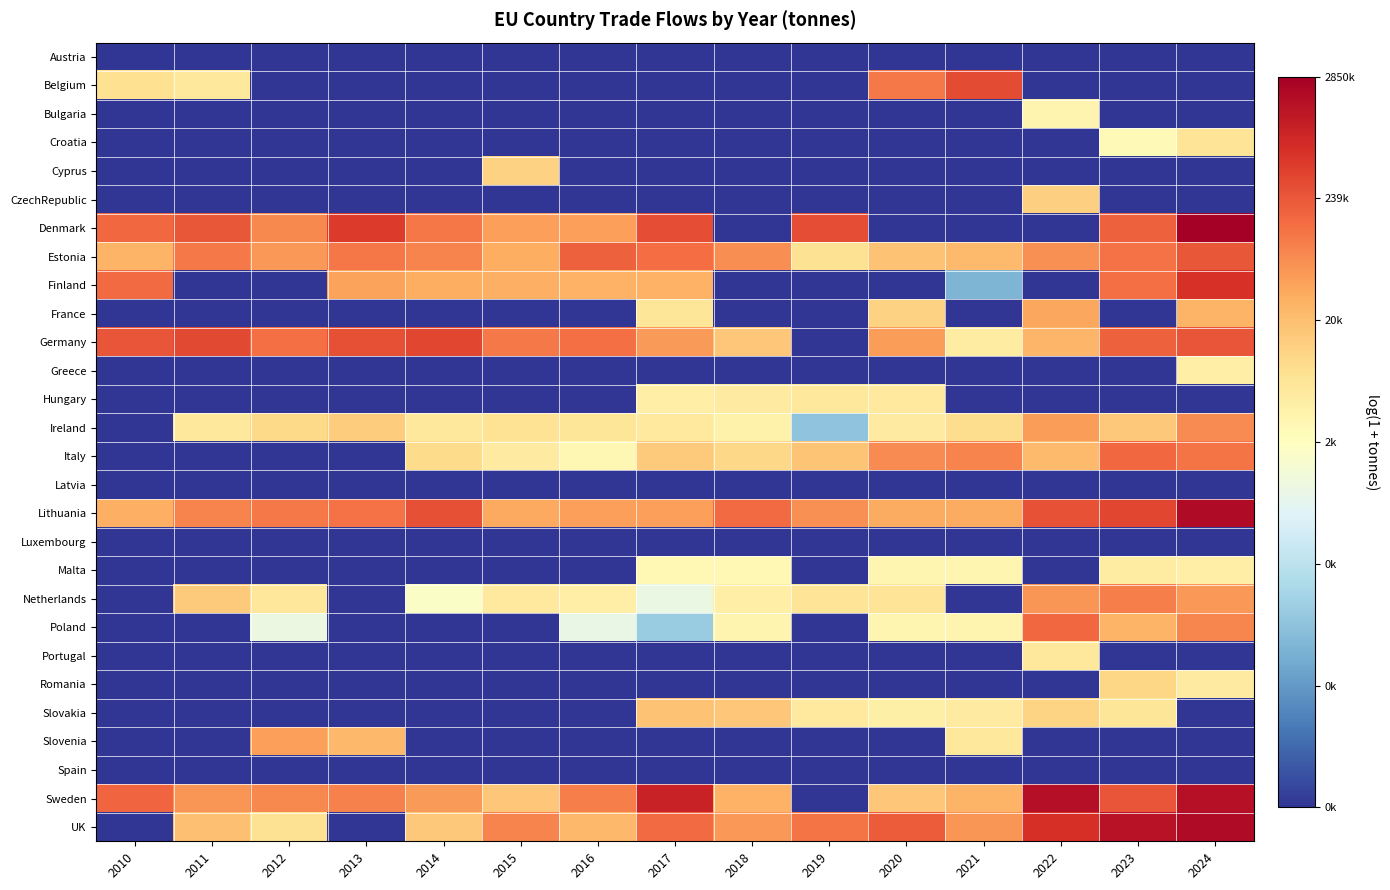

At how many categories does at least one series exceed 0?

15